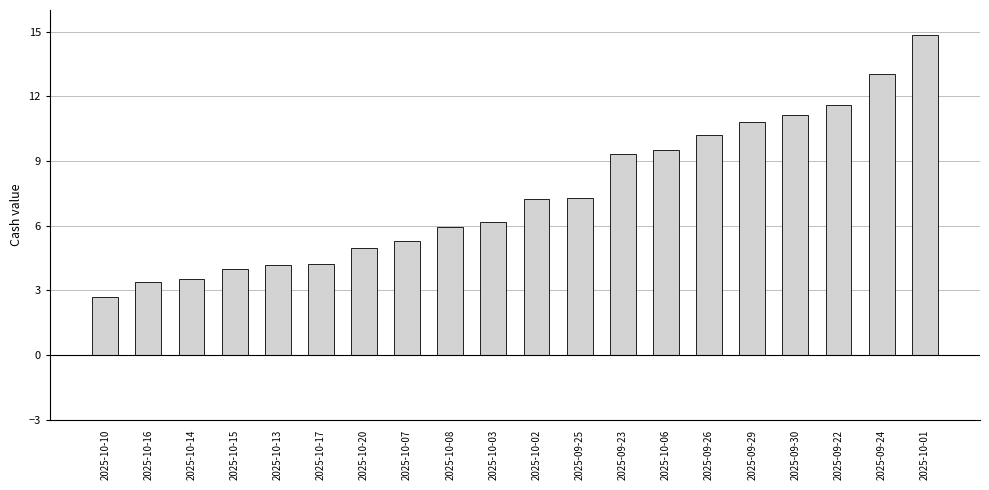

What is the value of the 4th bar from the left?

4.0